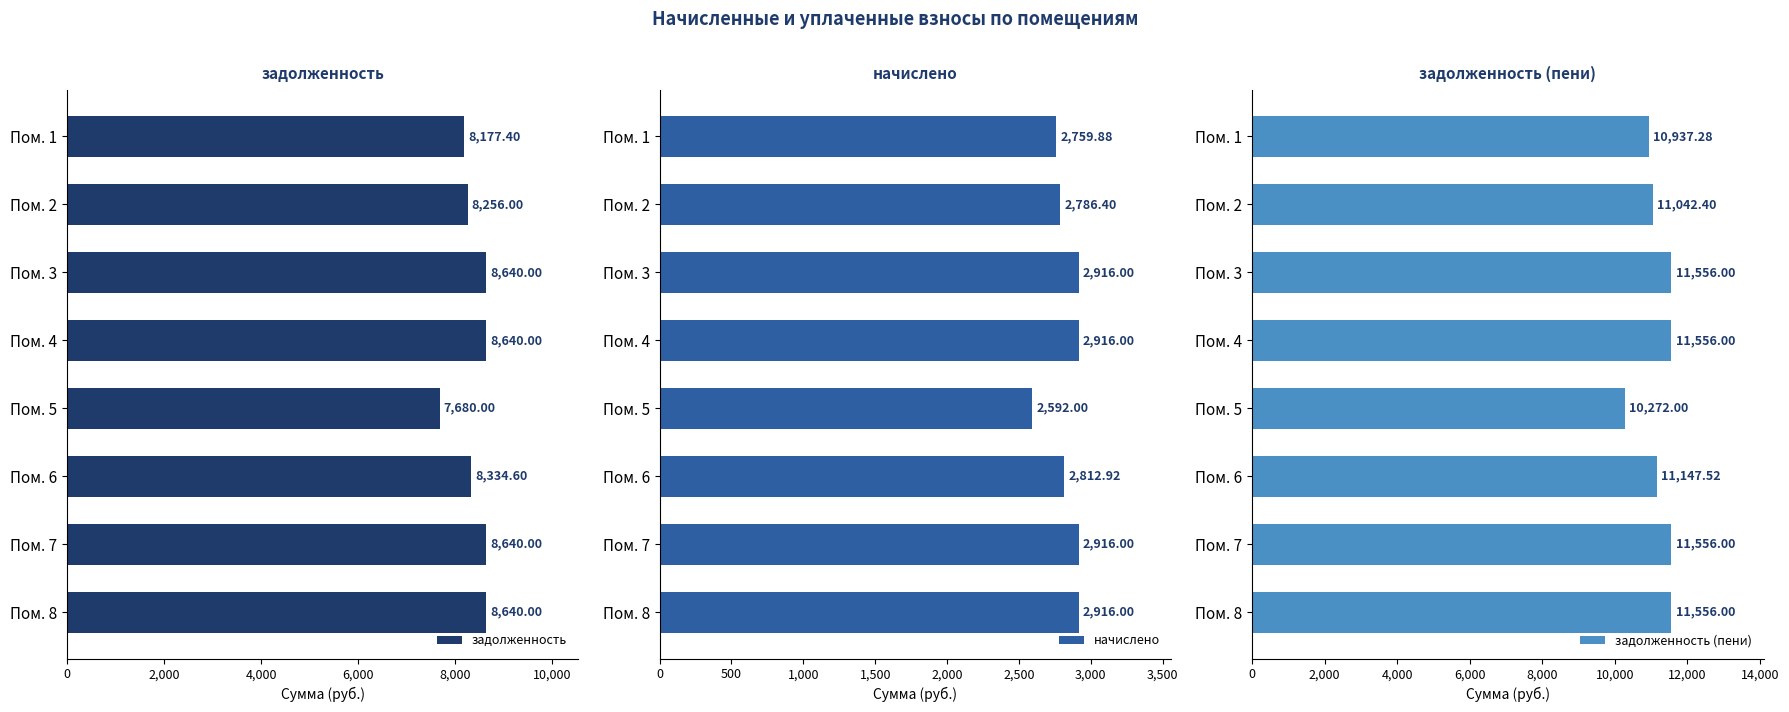

How many distinct data groups are displayed?

3